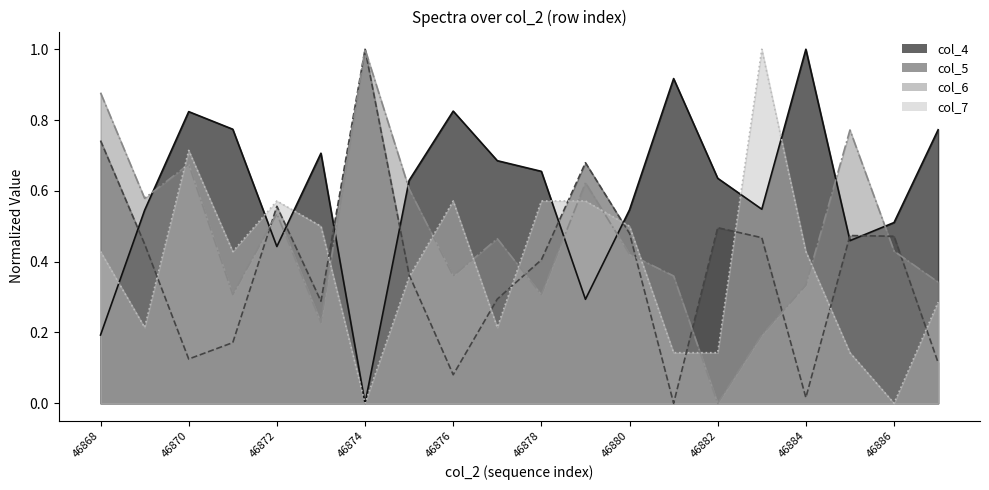

Reading left to right, extract all data points from this chart.

col_4: 46868=0.2	46869=0.5	46870=0.8	46871=0.8	46872=0.4	46873=0.7	46874=0.0	46875=0.6	46876=0.8	46877=0.7	46878=0.7	46879=0.3	46880=0.5	46881=0.9	46882=0.6	46883=0.5	46884=1.0	46885=0.5	46886=0.5	46887=0.8
col_5: 46868=0.7	46869=0.4	46870=0.1	46871=0.2	46872=0.6	46873=0.3	46874=1.0	46875=0.4	46876=0.1	46877=0.3	46878=0.4	46879=0.7	46880=0.5	46881=0.0	46882=0.5	46883=0.5	46884=0.0	46885=0.5	46886=0.5	46887=0.1
col_6: 46868=0.9	46869=0.6	46870=0.7	46871=0.3	46872=0.5	46873=0.2	46874=1.0	46875=0.6	46876=0.4	46877=0.5	46878=0.3	46879=0.6	46880=0.4	46881=0.4	46882=0.0	46883=0.2	46884=0.3	46885=0.8	46886=0.4	46887=0.3
col_7: 46868=0.4	46869=0.2	46870=0.7	46871=0.4	46872=0.6	46873=0.5	46874=0.0	46875=0.4	46876=0.6	46877=0.2	46878=0.6	46879=0.6	46880=0.5	46881=0.1	46882=0.1	46883=1.0	46884=0.4	46885=0.1	46886=0.0	46887=0.3